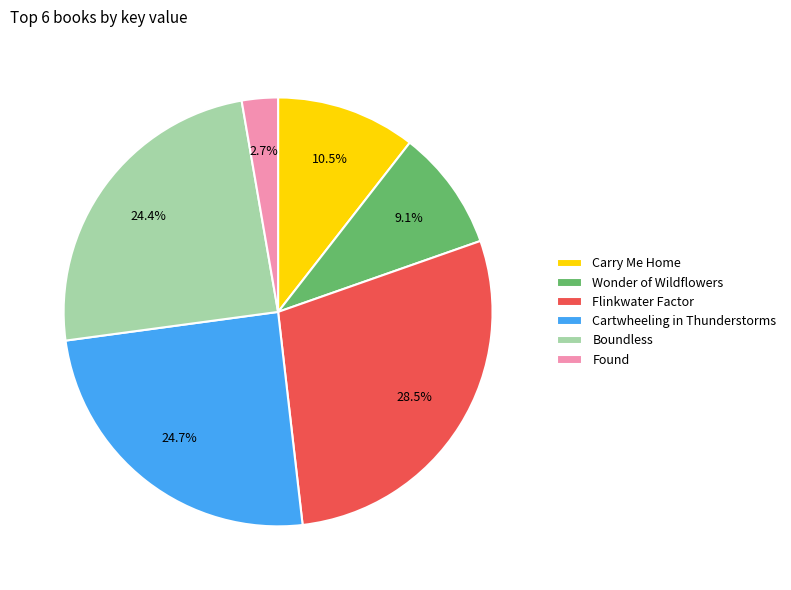

What is the smallest slice in the pie chart?

Found